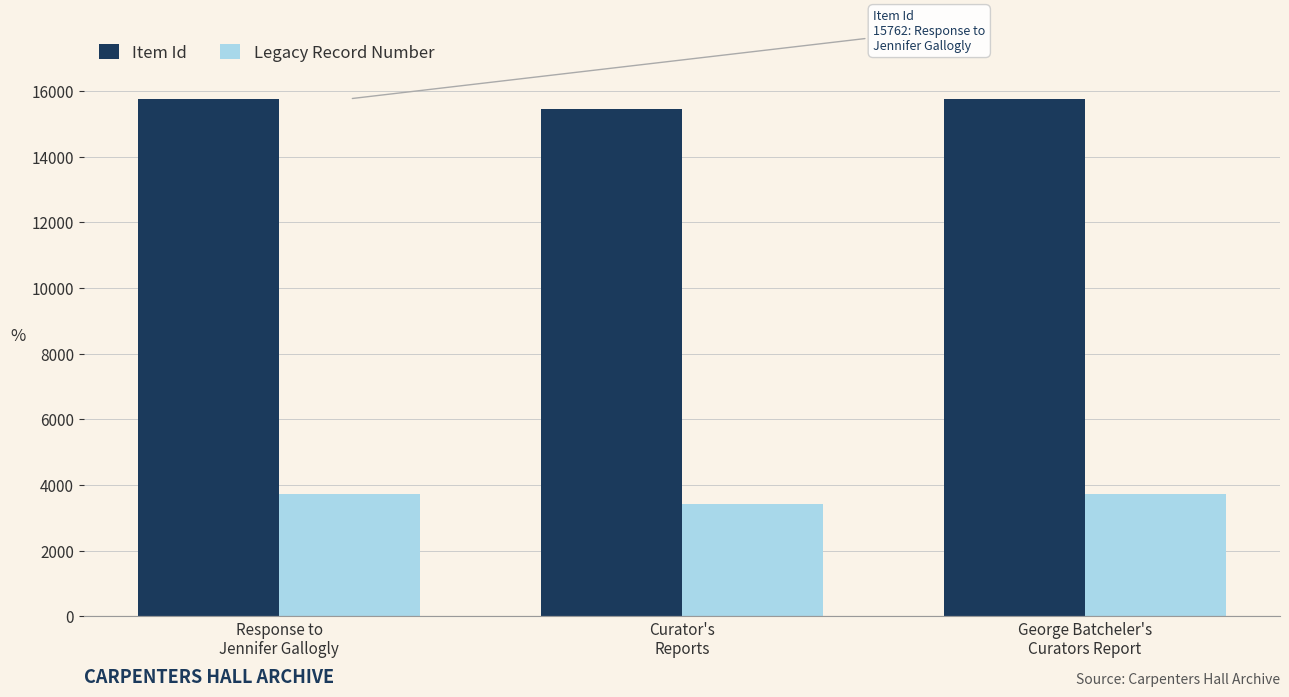

Where does the Item Id series first go above 15761?

Response to
Jennifer Gallogly